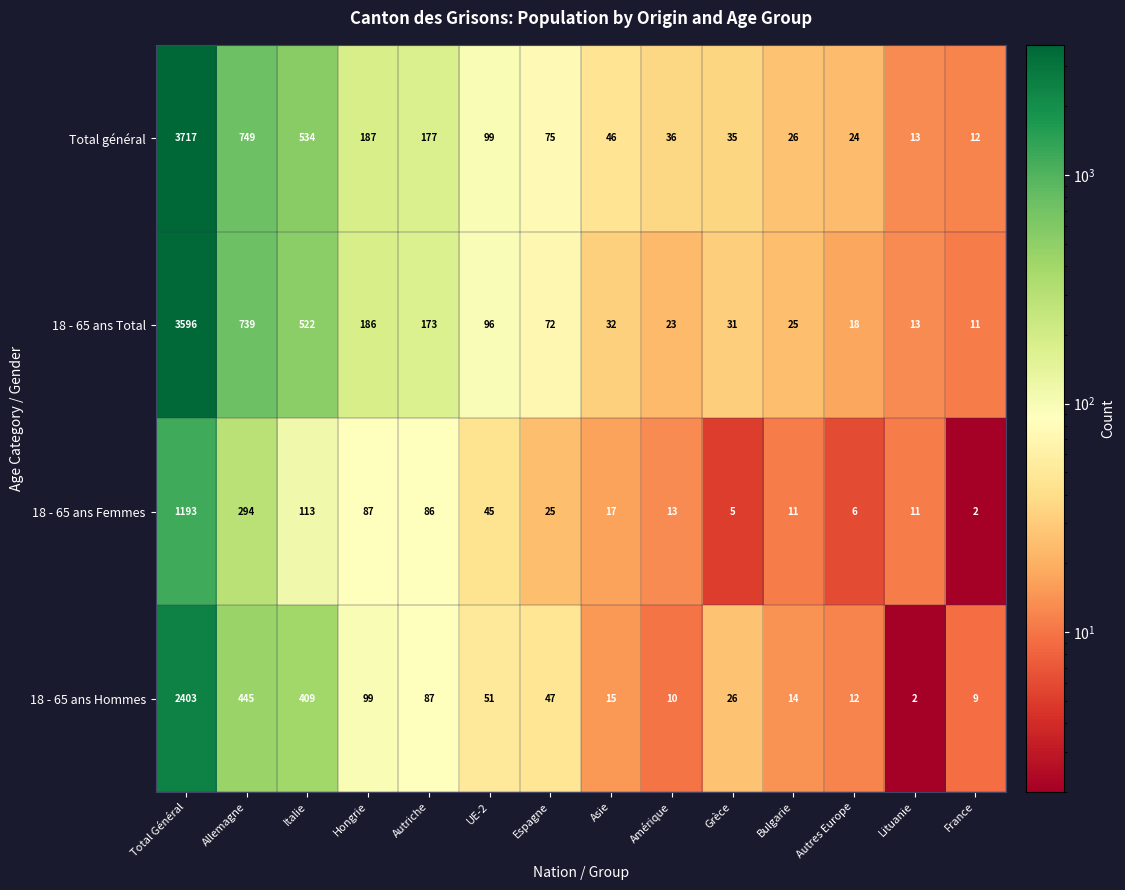

What is the total value across all series at Bulgarie?

76